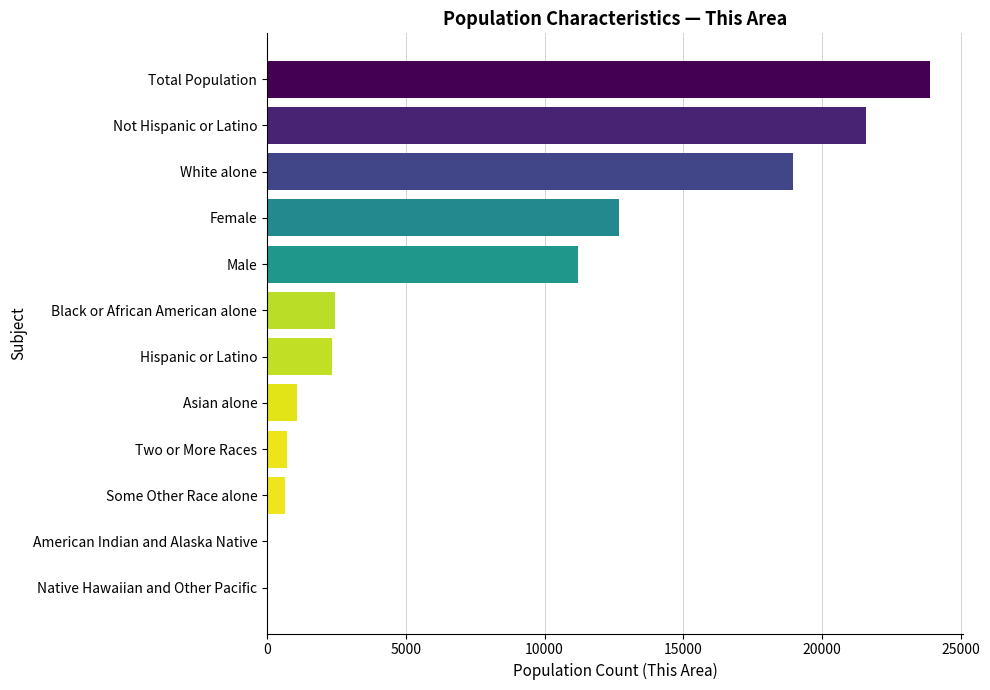

At which category does the chart reach its peak across all series?

Total Population